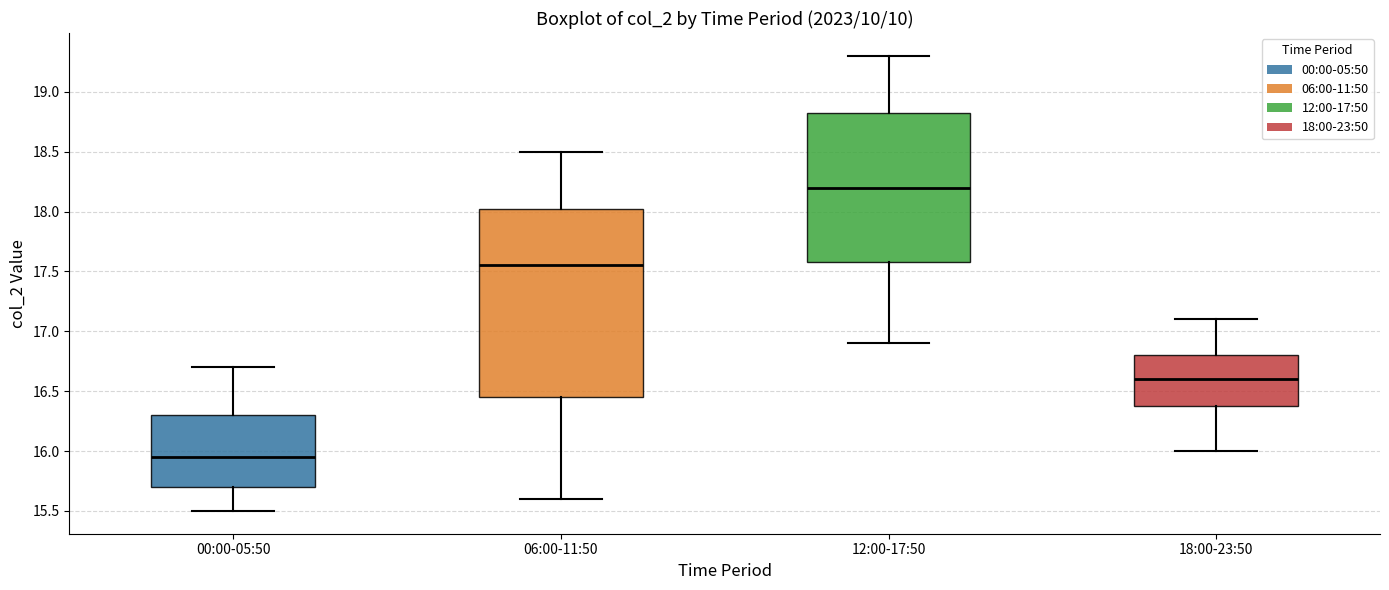

Which box has the lowest median line?

00:00-05:50